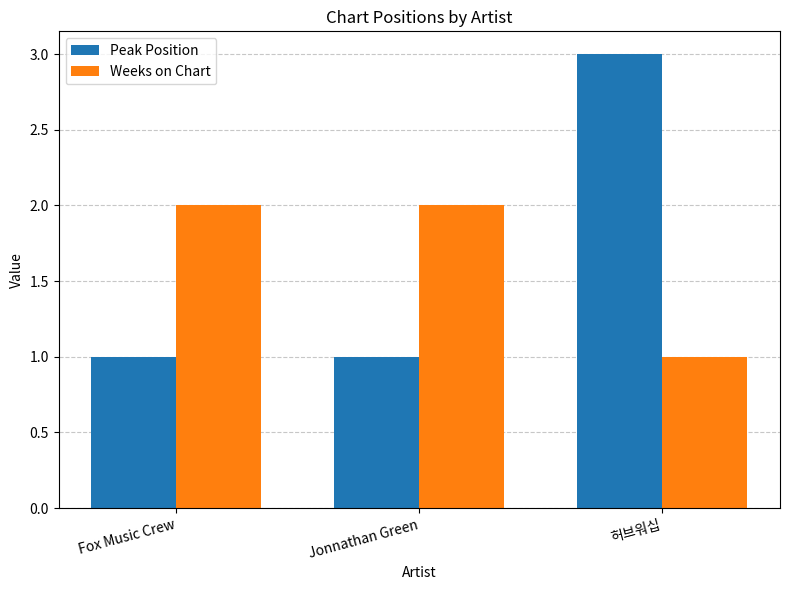

What is the value of the Weeks on Chart bar at the 1st from the left?

2